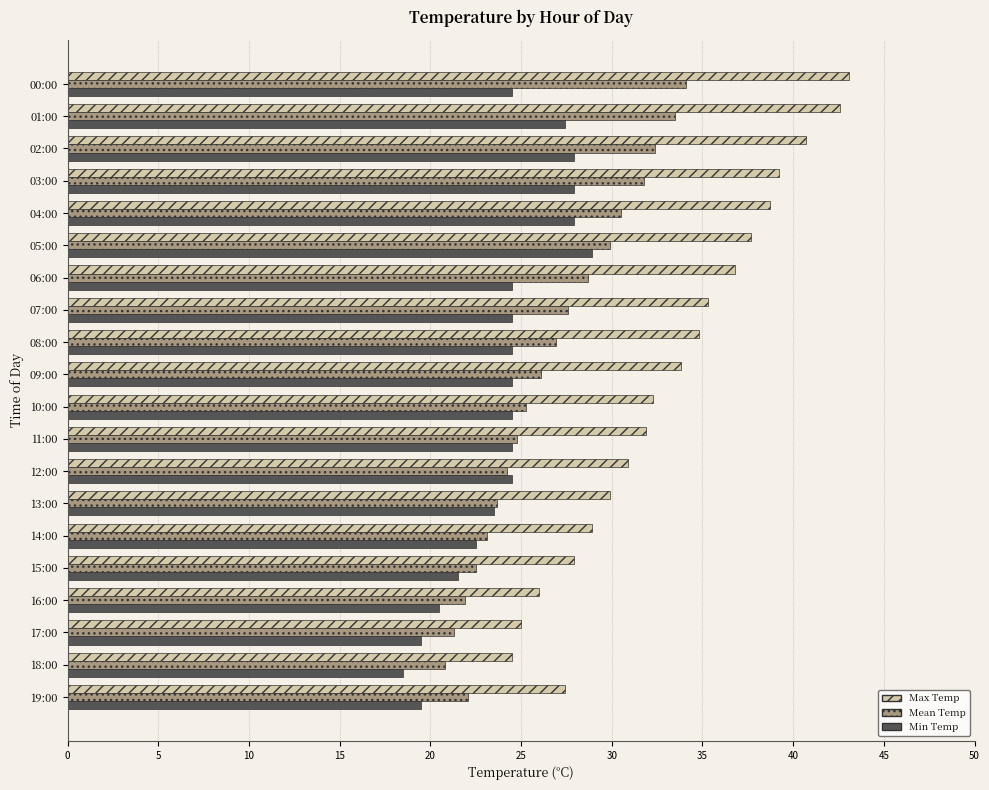

At which category is the sum across all series the highest?

01:00